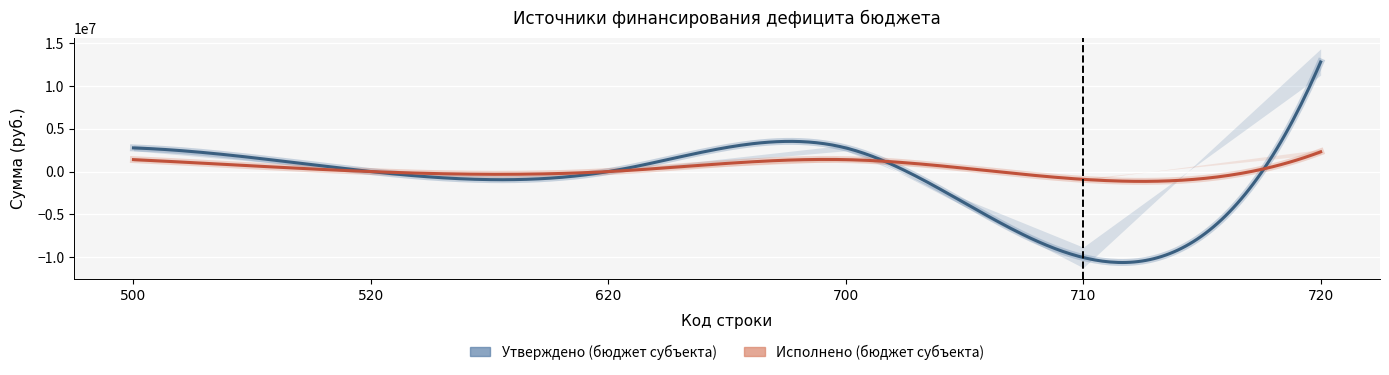

Reading left to right, extract all data points from this chart.

Утверждено (бюджет субъекта): 500=2763000.0	520=0.0	620=0.0	700=2763000.0	710=-10034300.0	720=12797300.0
Исполнено (бюджет субъекта): 500=1394935.2	520=0.0	620=0.0	700=1394935.2	710=-907870.2	720=2302805.4